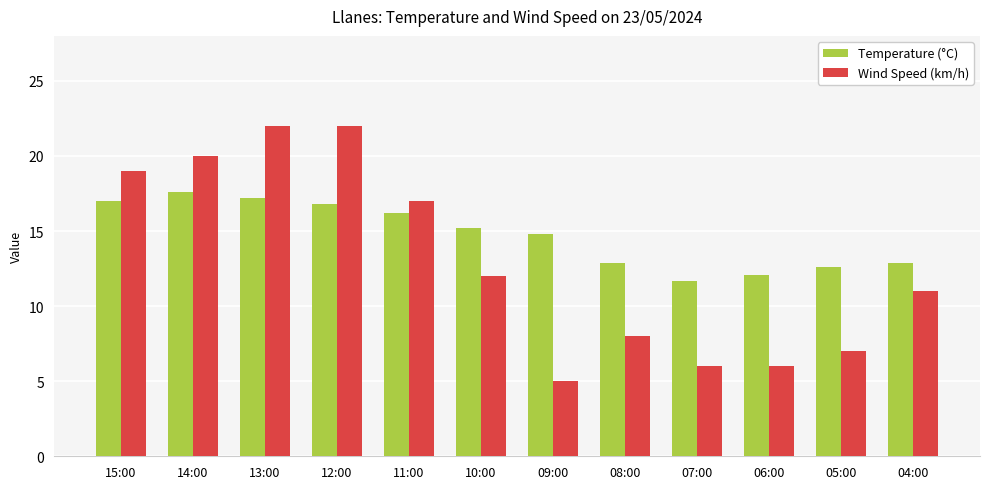

How many series are shown in this chart?

2